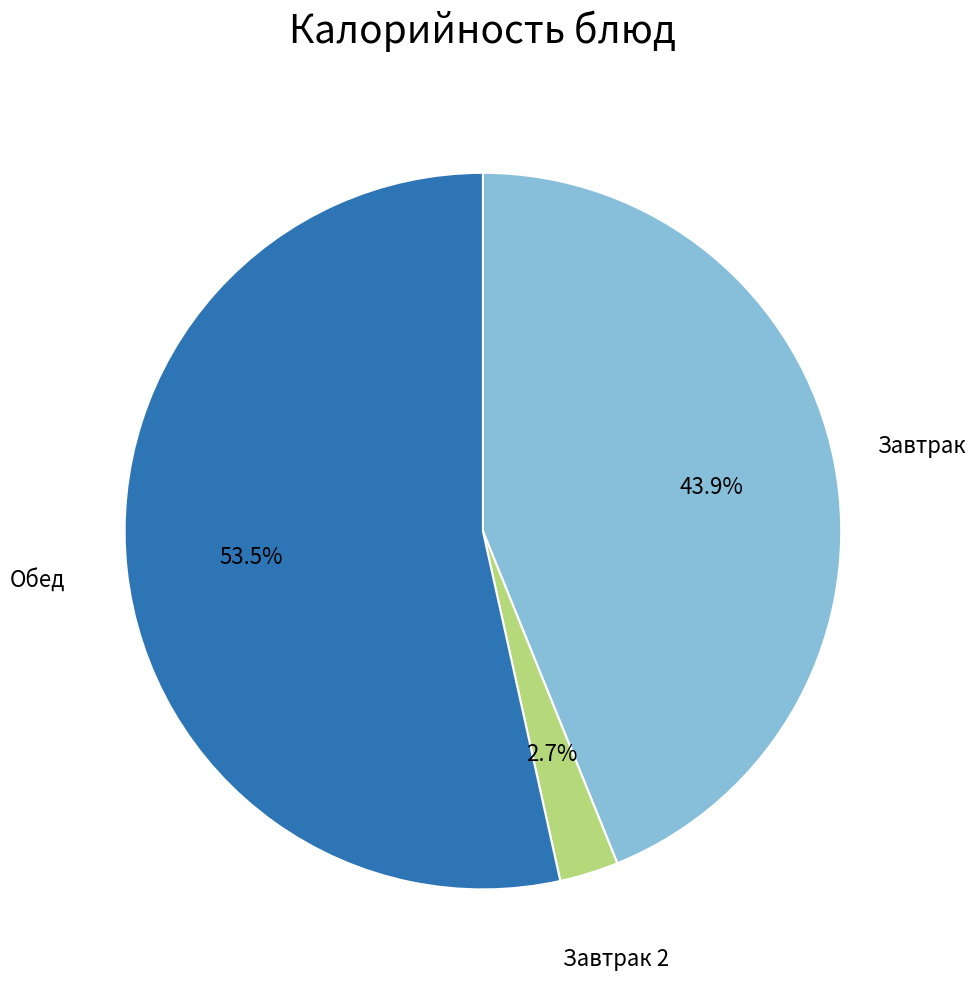

Rank the categories by value from lowest to highest.

Завтрак 2, Завтрак, Обед